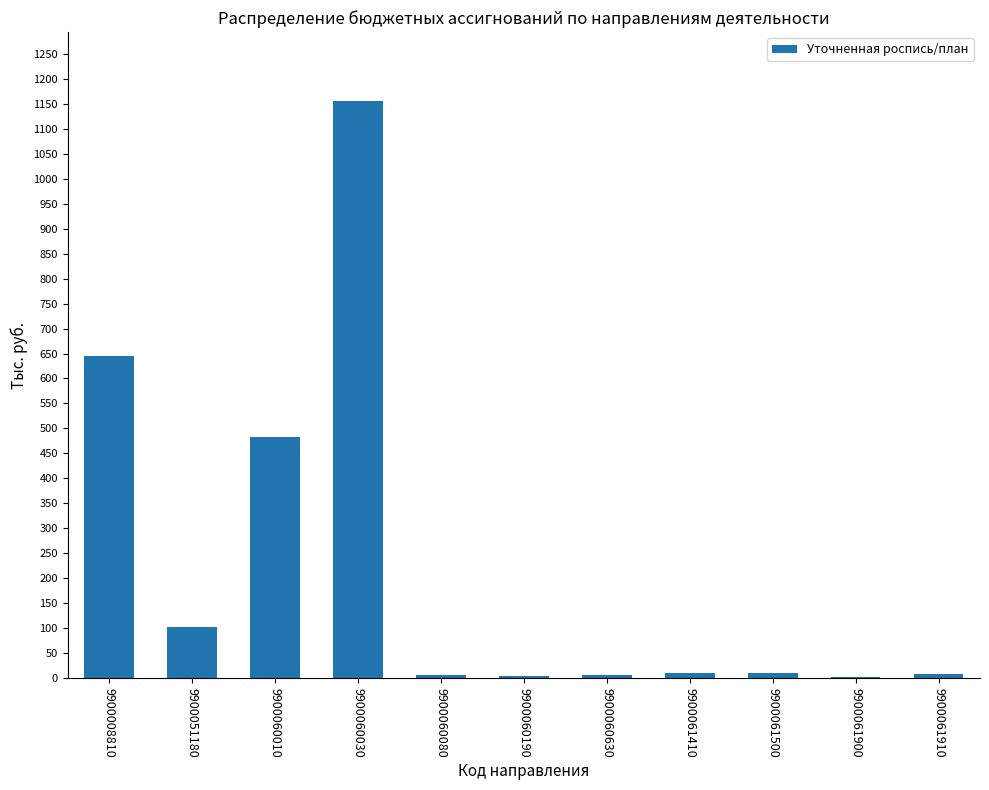

Between 9900060030 and 9900051180, which is larger?

9900060030